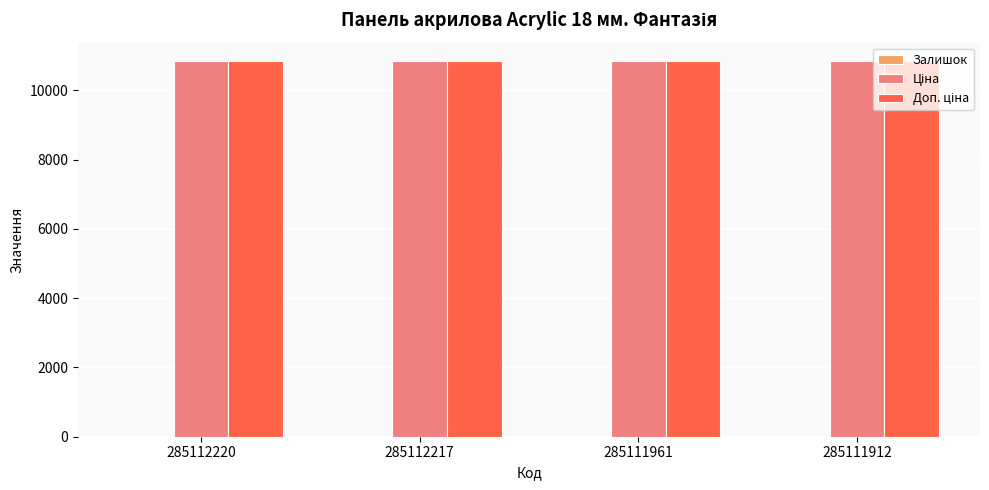

Count the number of categories in the chart.

4